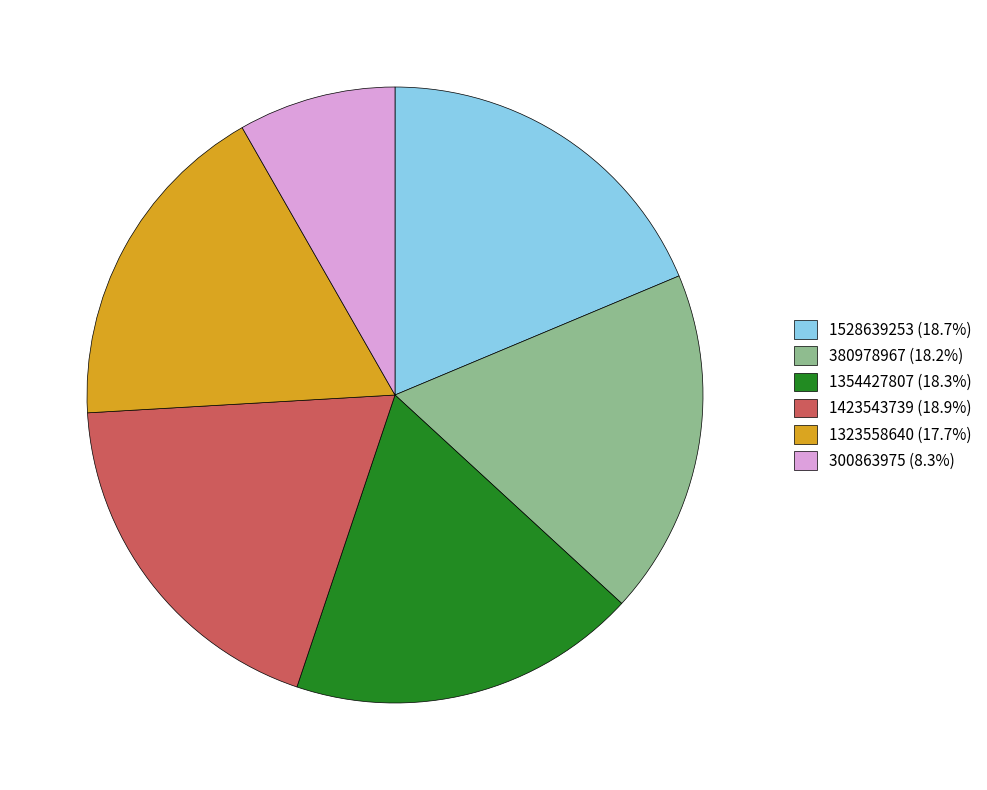

Is there any slice that represents more than half of the pie?

No